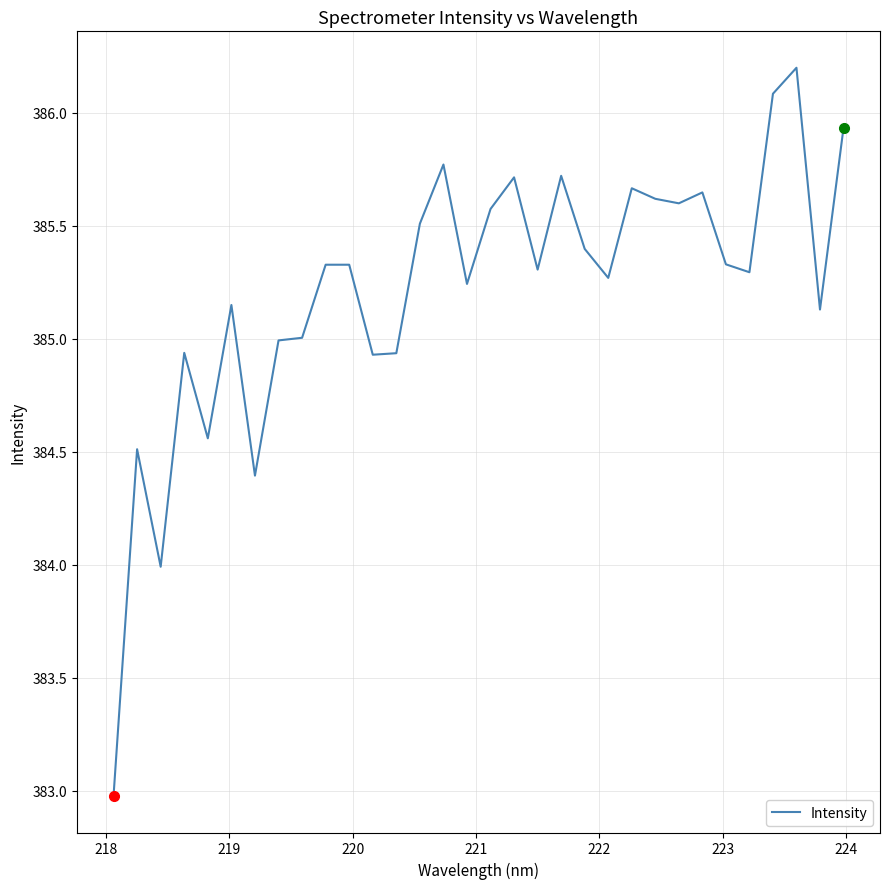

What is the maximum value shown in the chart?

386.2